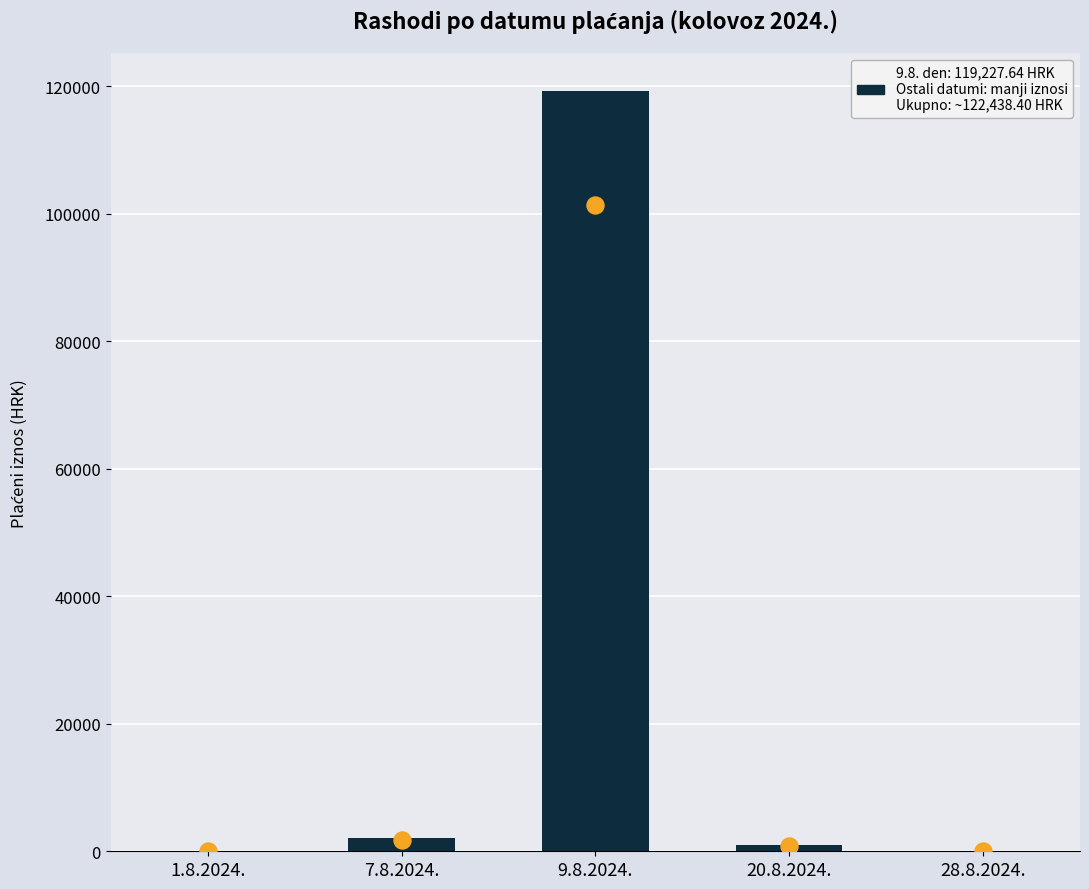

What is the change in value from 20.8.2024. to 28.8.2024.?

-1021.2